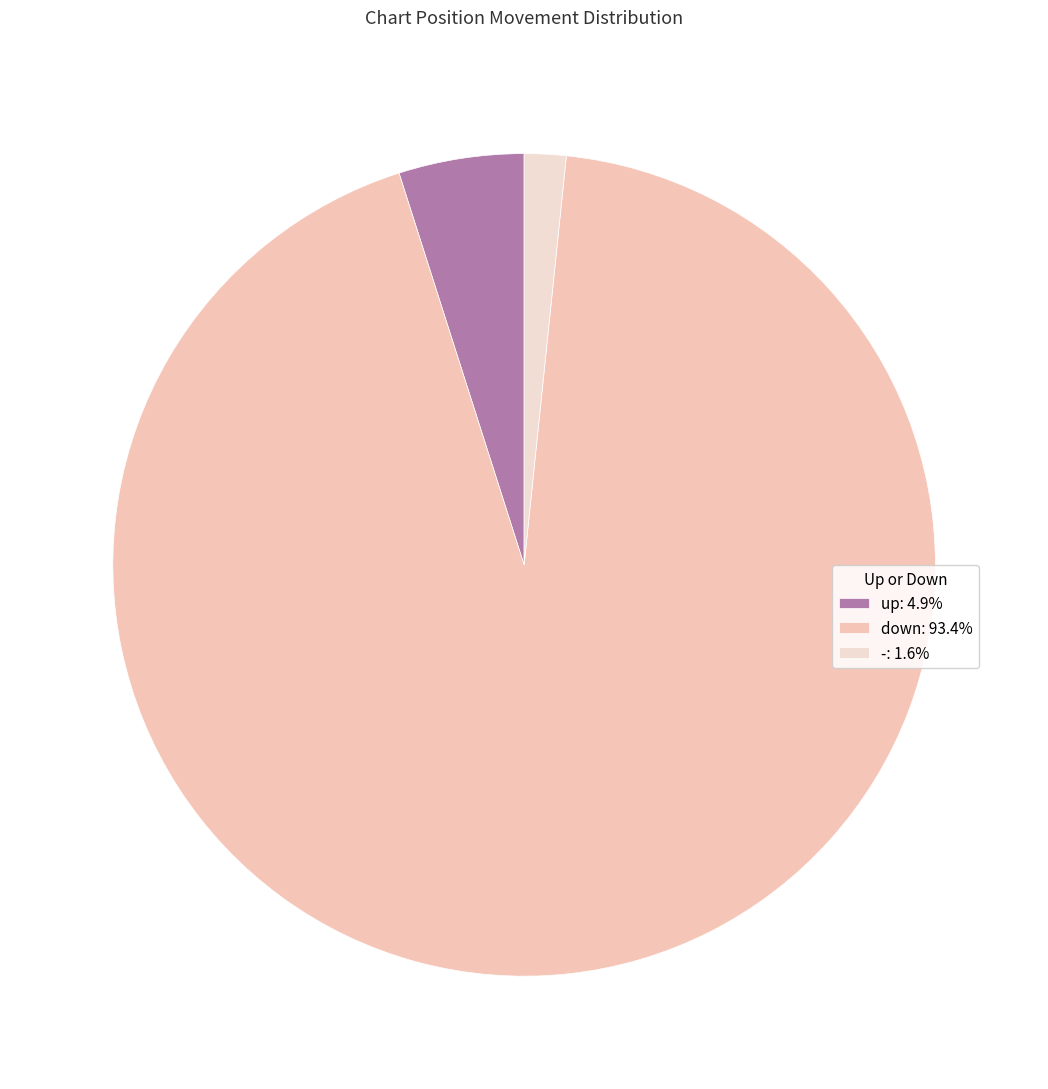

What is the majority slice?

down